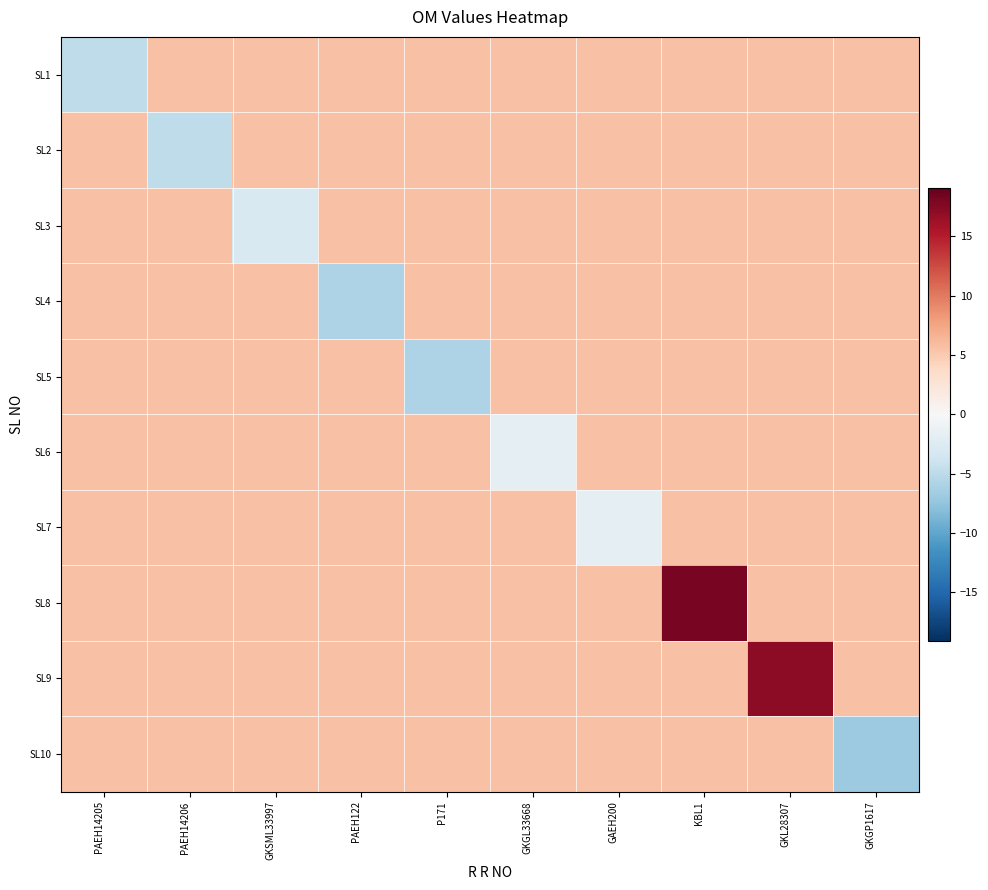

Between GKSML33997 and GKGL33668, which series saw the biggest shift?

SL3